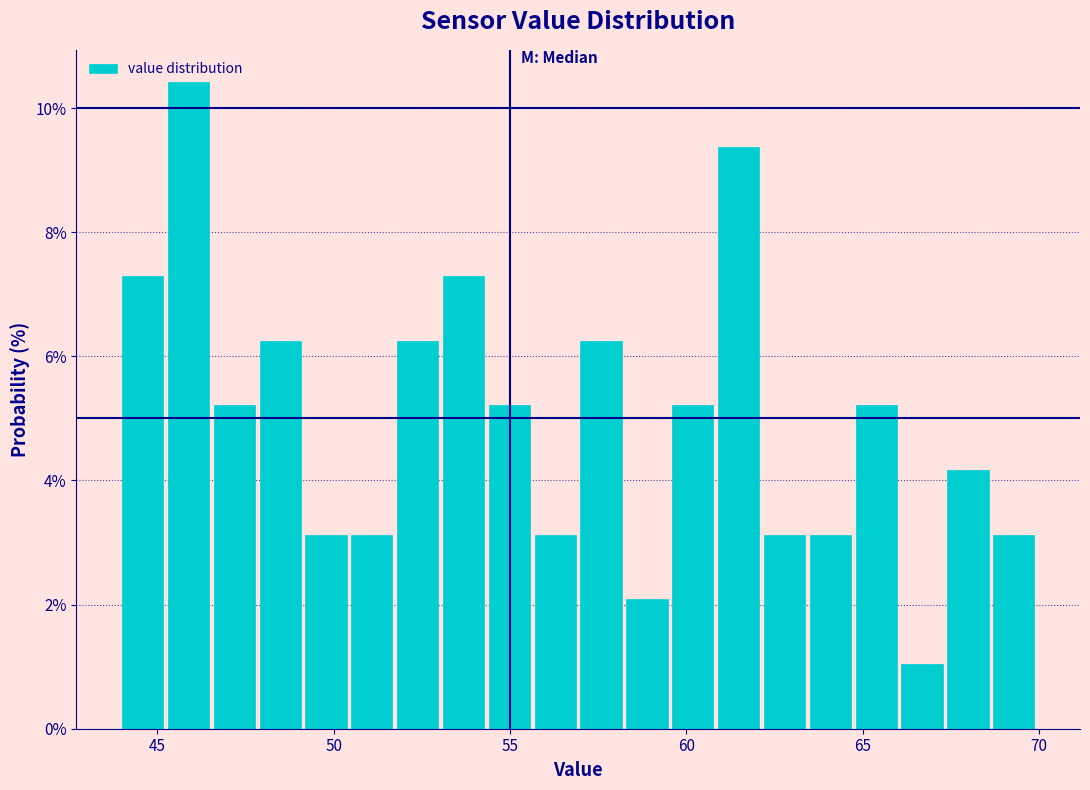

Around what value on the x-axis is the tallest bar? Give the approximate position of its centre, as read against the axis.

46.0